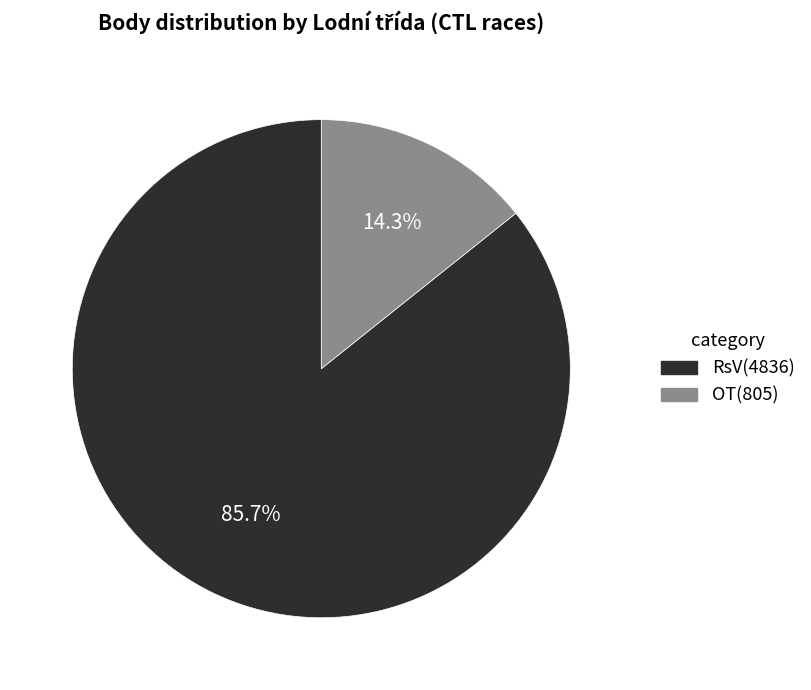

Does any single category account for the majority?

Yes